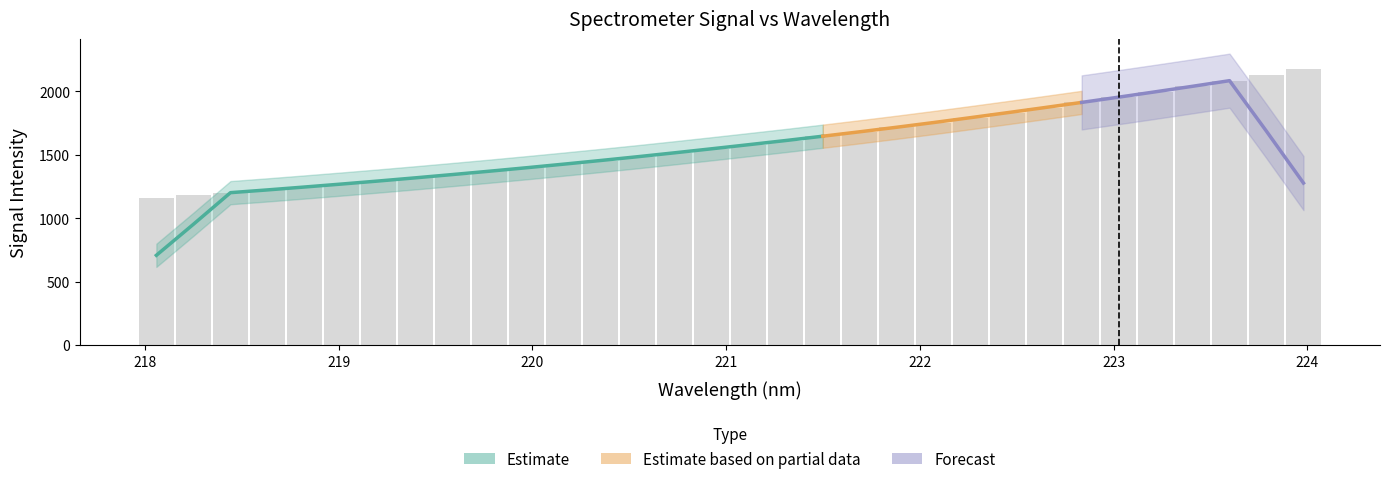

What is the label of the 4th bar from the left?

218.6332